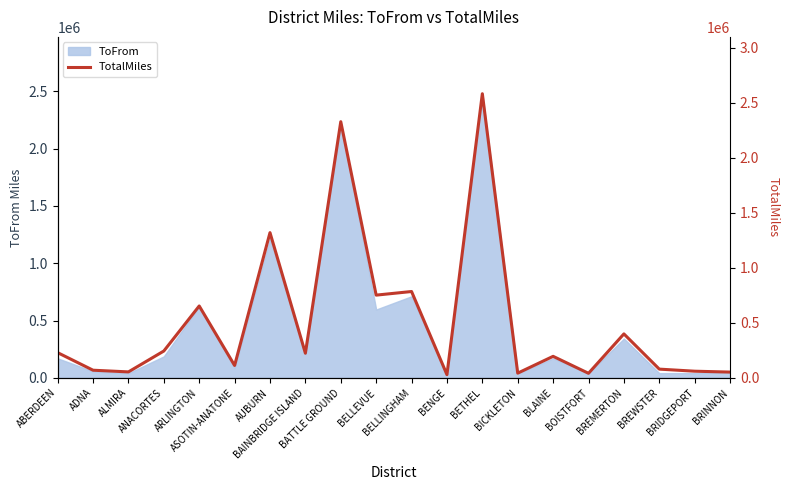

What position from the left is BATTLE GROUND?

9